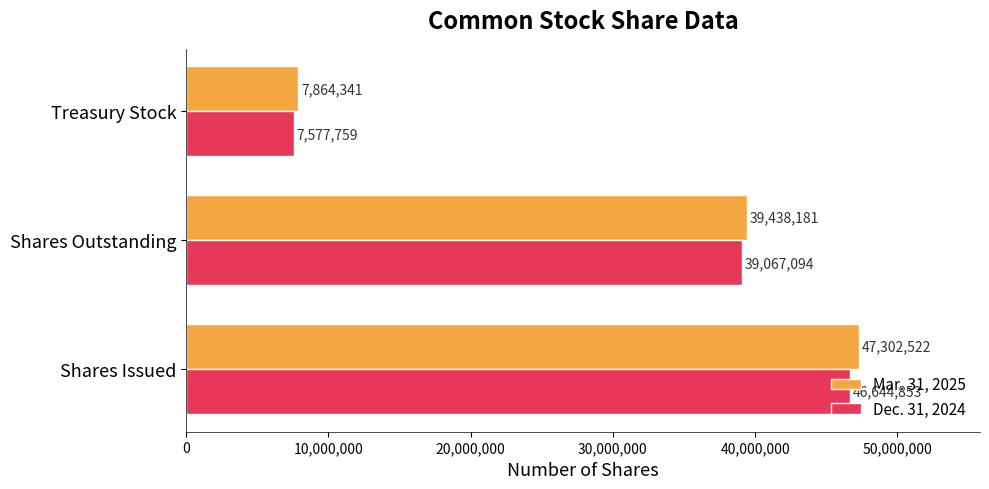

At which category is the sum across all series the highest?

Shares Issued